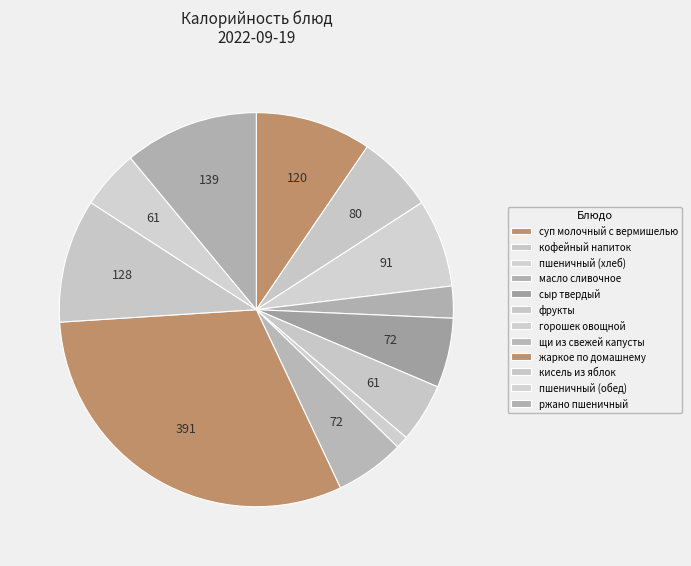

Is it true that сыр твердый is 1% of the pie?

False